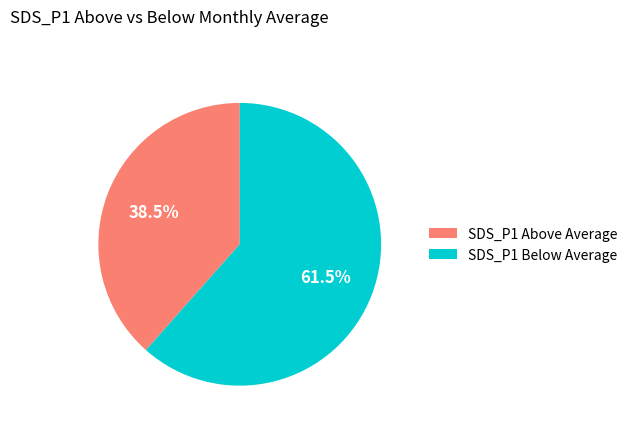

Which category accounts for the majority?

SDS_P1 Below Average